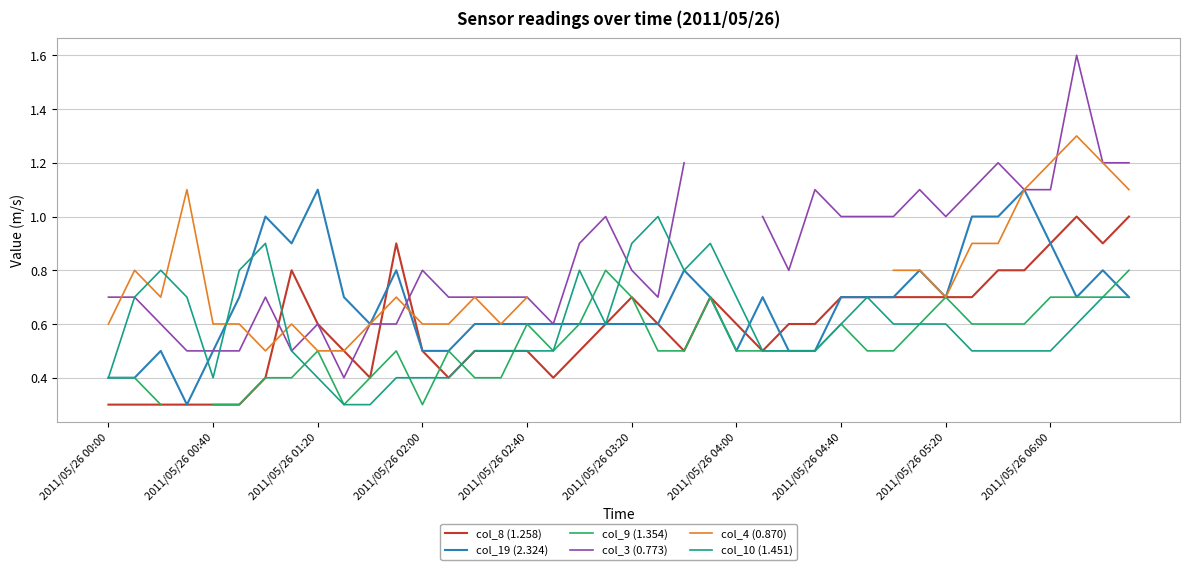

What is the difference between the second highest and minimum values in the col_10 (1.451) series?

0.6